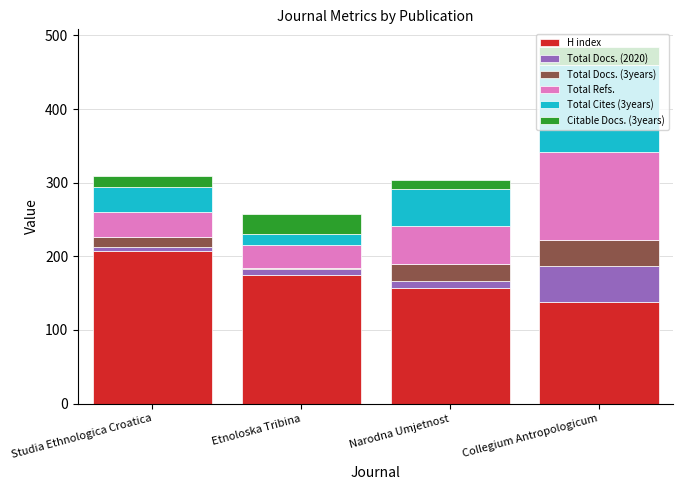

The value of H index at Etnoloska Tribina is 175. True or false?

True